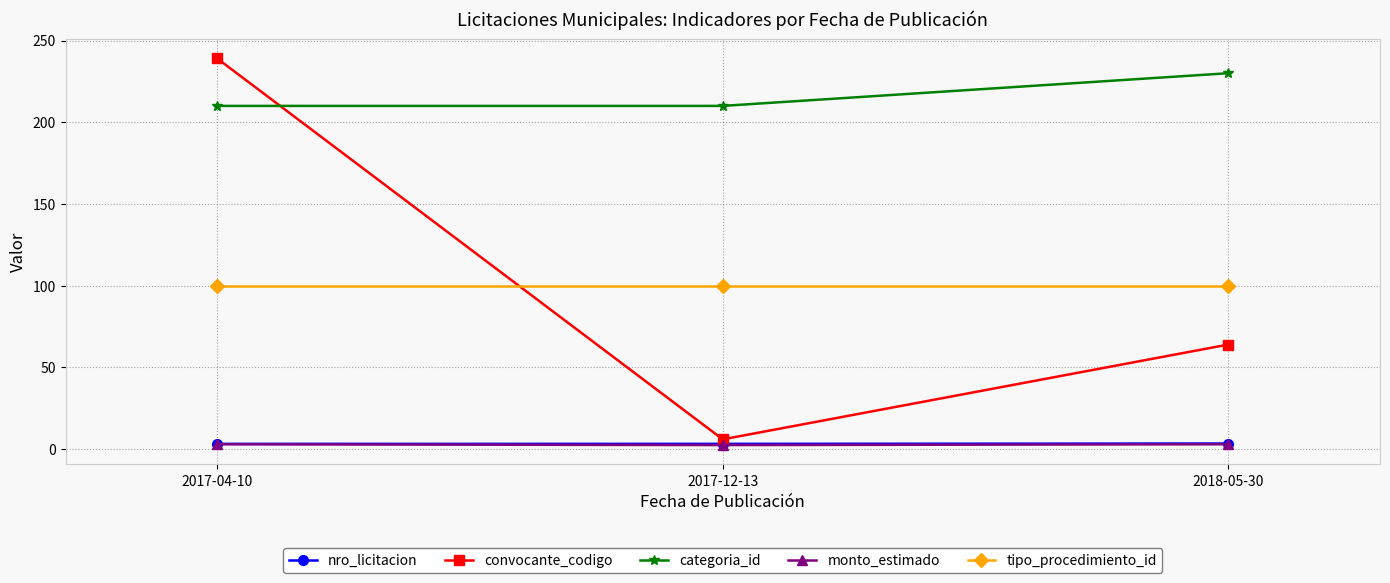

Is it true that categoria_id equals 230.0 at 2018-05-30?

True